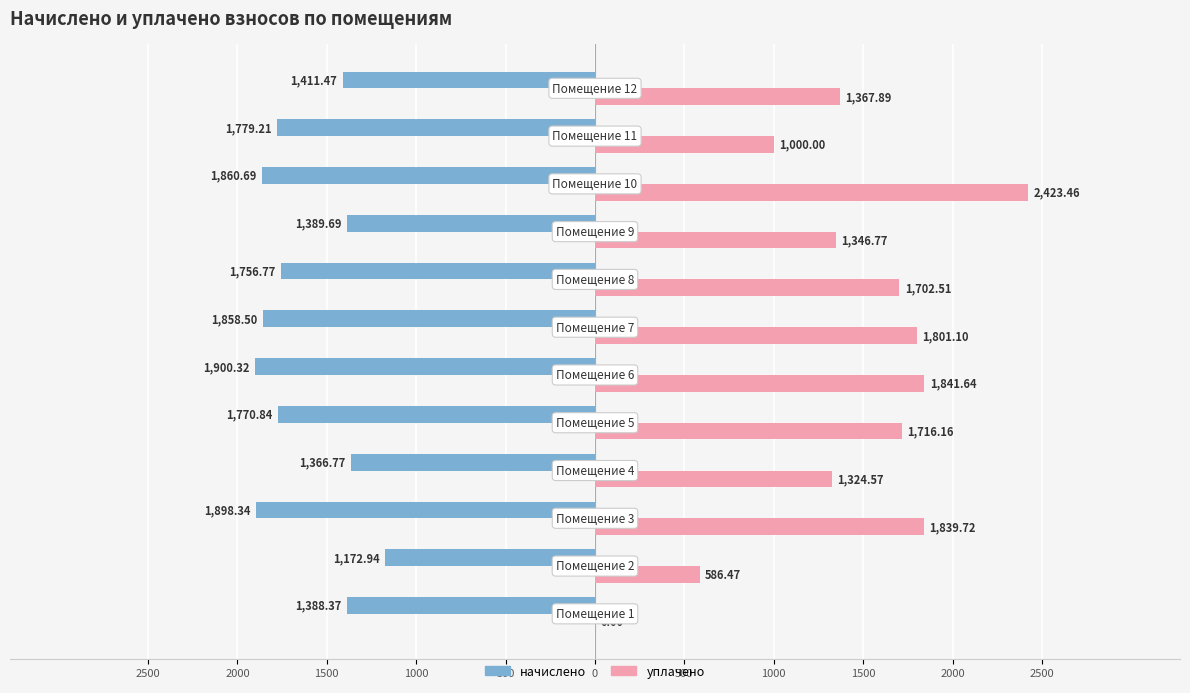

What are all the series names shown in the legend?

начислено, уплачено